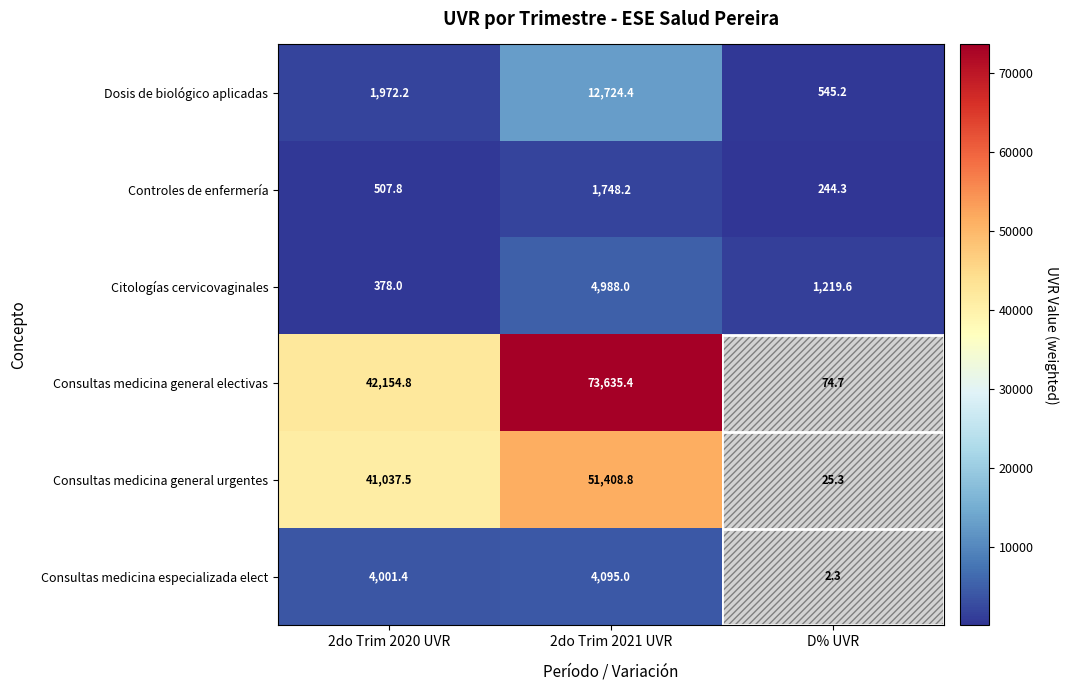

Between 2do Trim 2020 UVR and D% UVR, which is larger?

2do Trim 2020 UVR